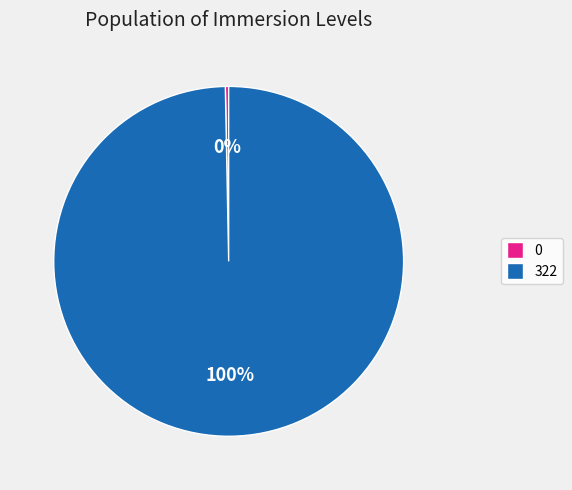

Does 322 represent more than half of the total?

Yes